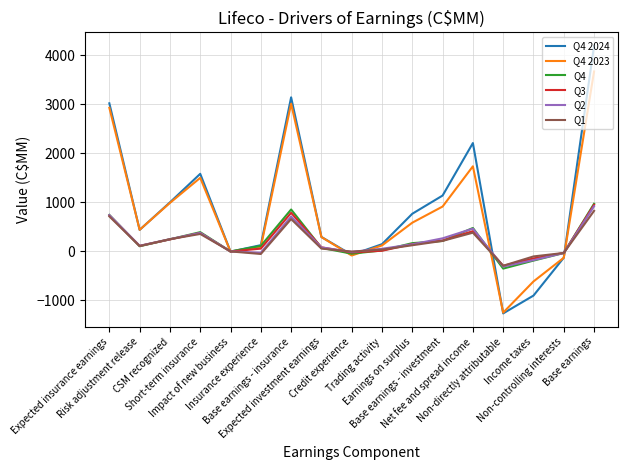

Does the chart have visible grid lines?

Yes